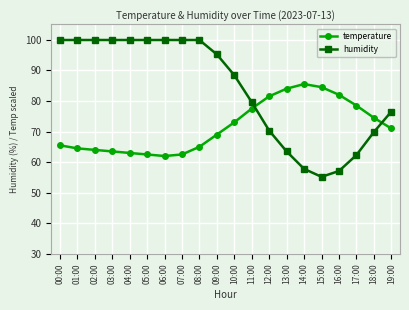

What is the greatest value displayed?

99.9